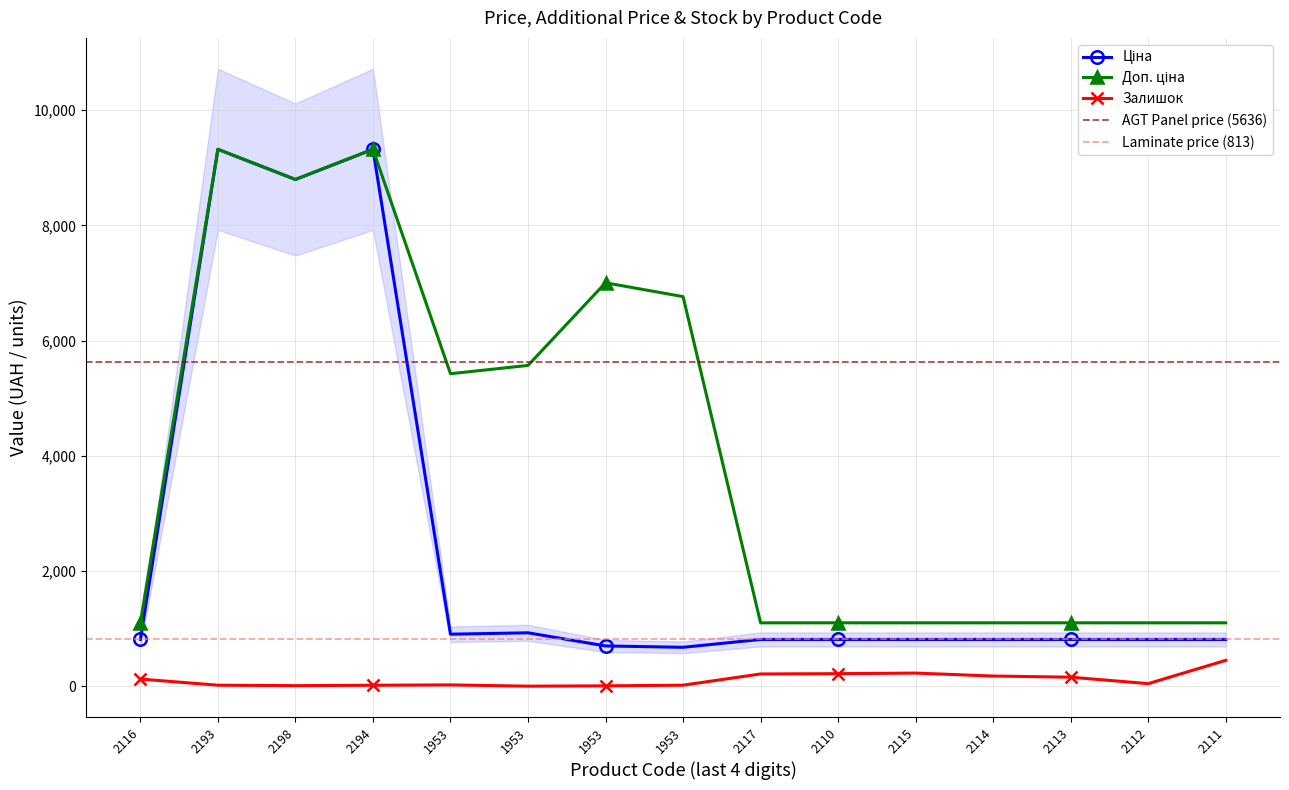

How many values in the Залишок series are below 46?

7